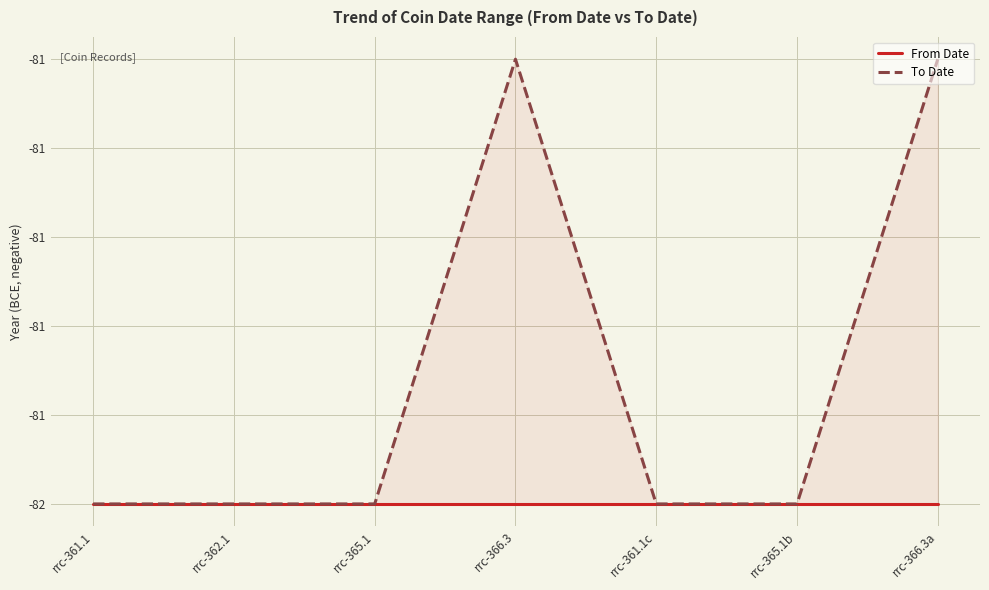

The To Date series shows -81 at rrc-366.3. True or false?

True